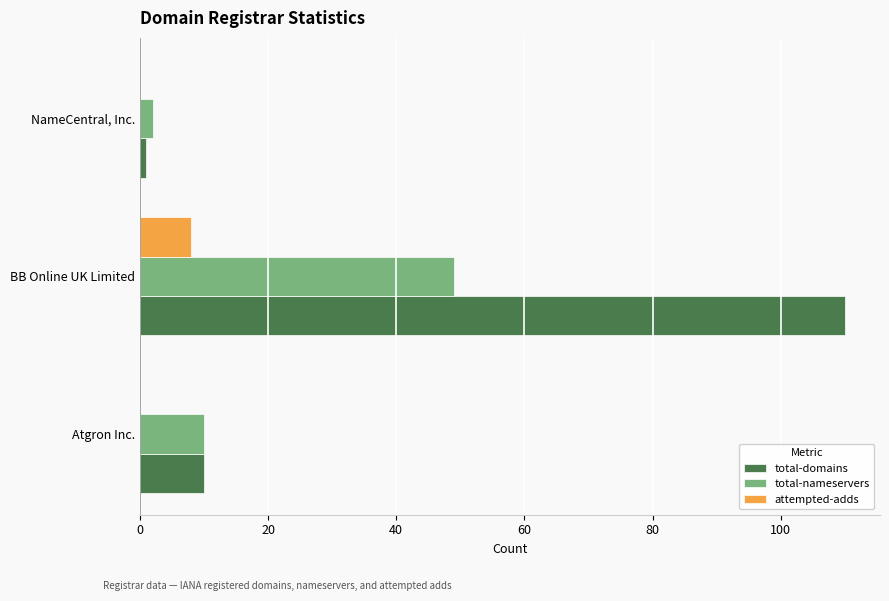

The value of total-nameservers at BB Online UK Limited is 19. True or false?

False